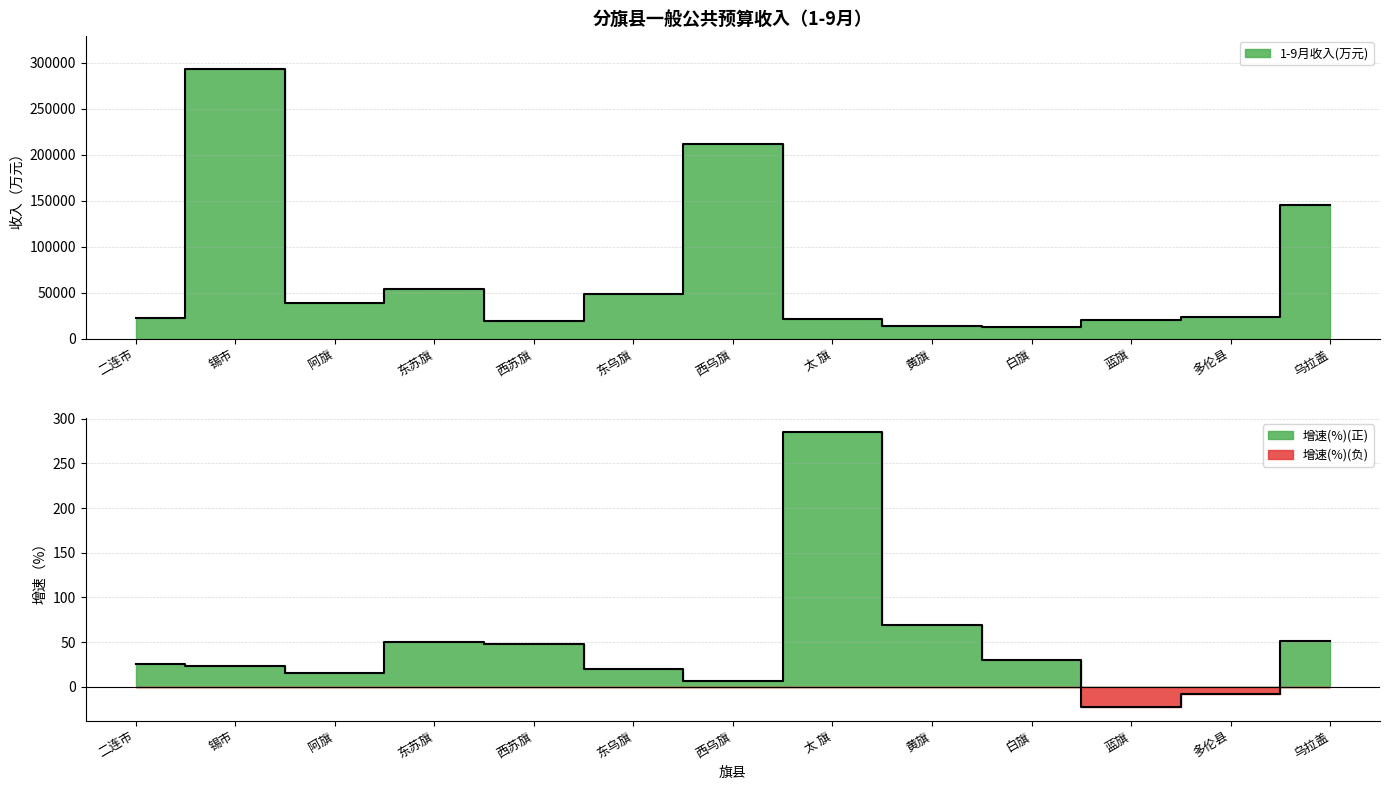

At which category does 1-9月收入(万元) reach its first local valley?

阿旗